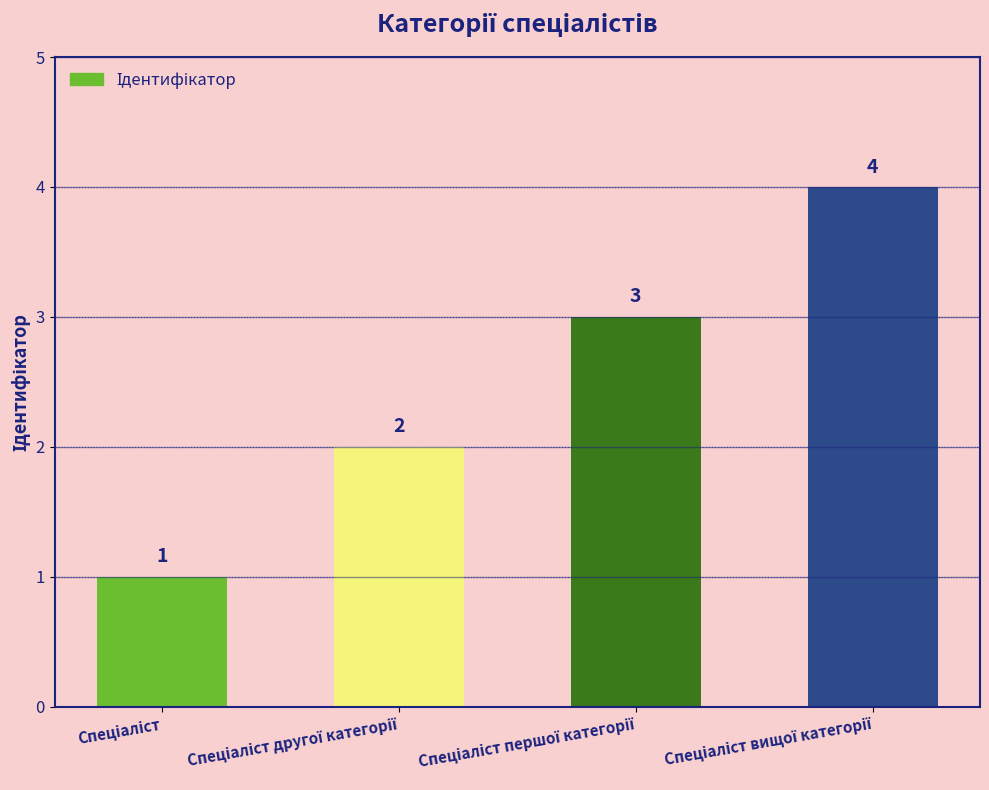

What is the greatest value displayed?

4